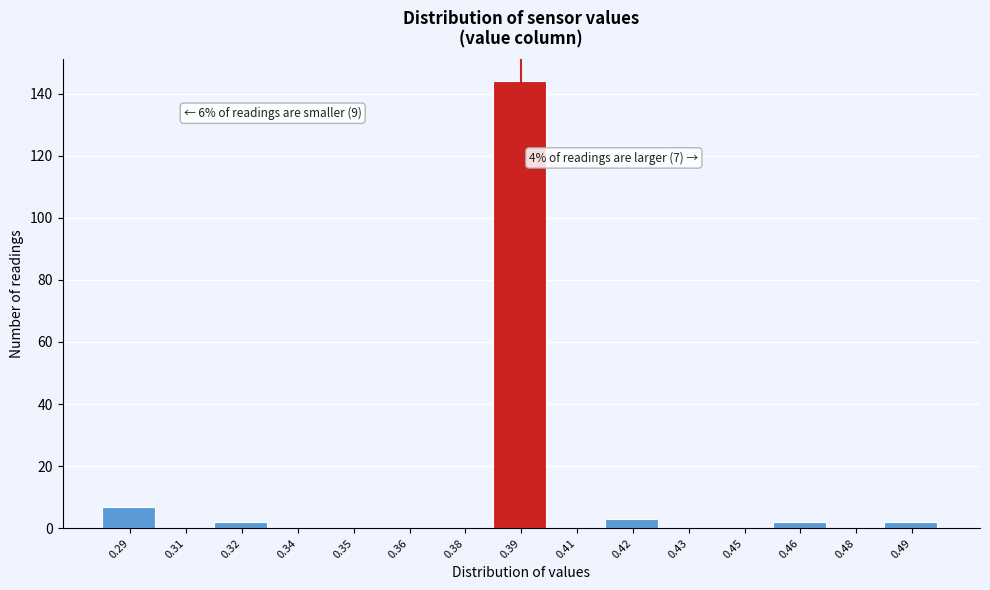

Reading left to right, transcribe all the data shown in this chart.

0.29=7	0.31=0	0.32=2	0.34=0	0.35=0	0.36=0	0.38=0	0.39=144	0.41=0	0.42=3	0.43=0	0.45=0	0.46=2	0.48=0	0.49=2